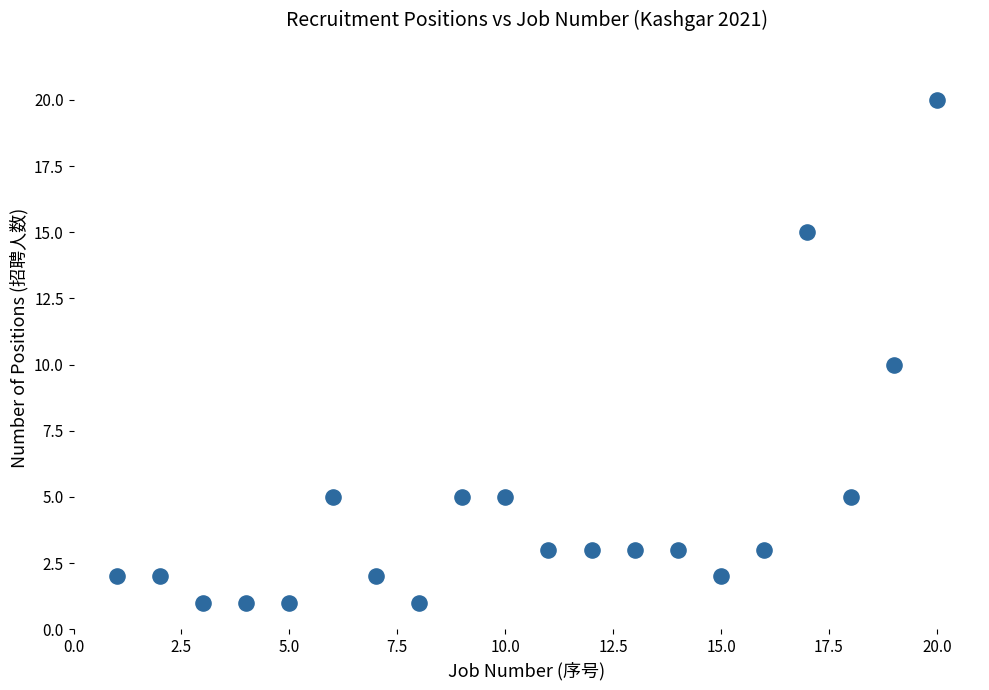

What is the range of X values (max minus min)?

19